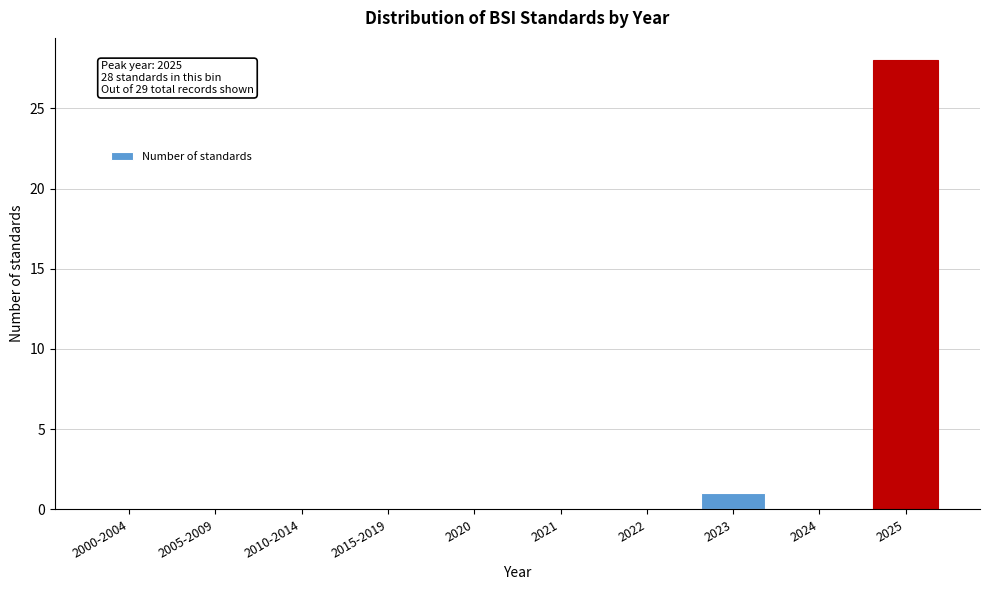

Reading left to right, list all the values displayed in this chart.

2000-2004=0	2005-2009=0	2010-2014=0	2015-2019=0	2020=0	2021=0	2022=0	2023=1	2024=0	2025=28